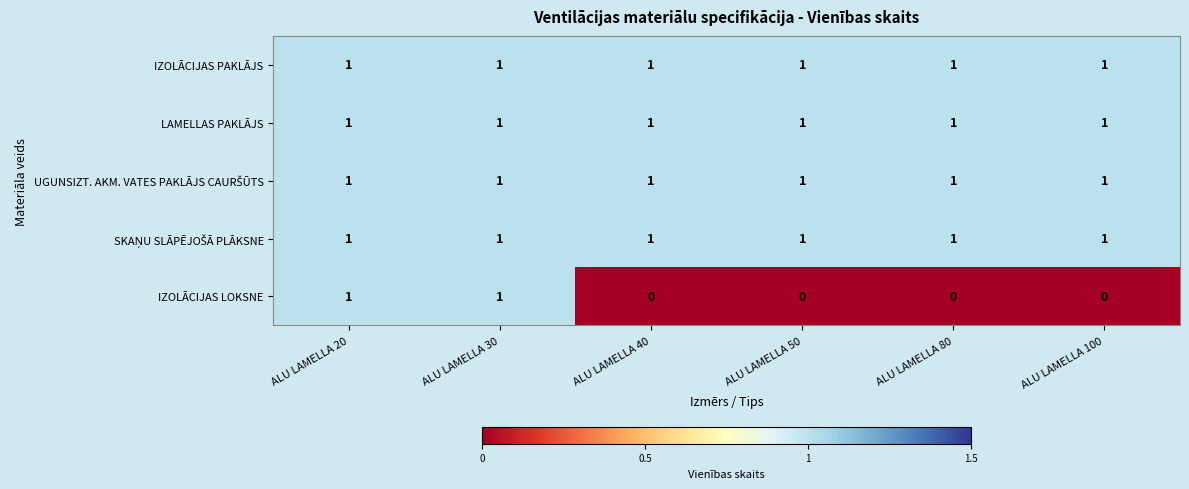

How many categories are shown in the chart?

6